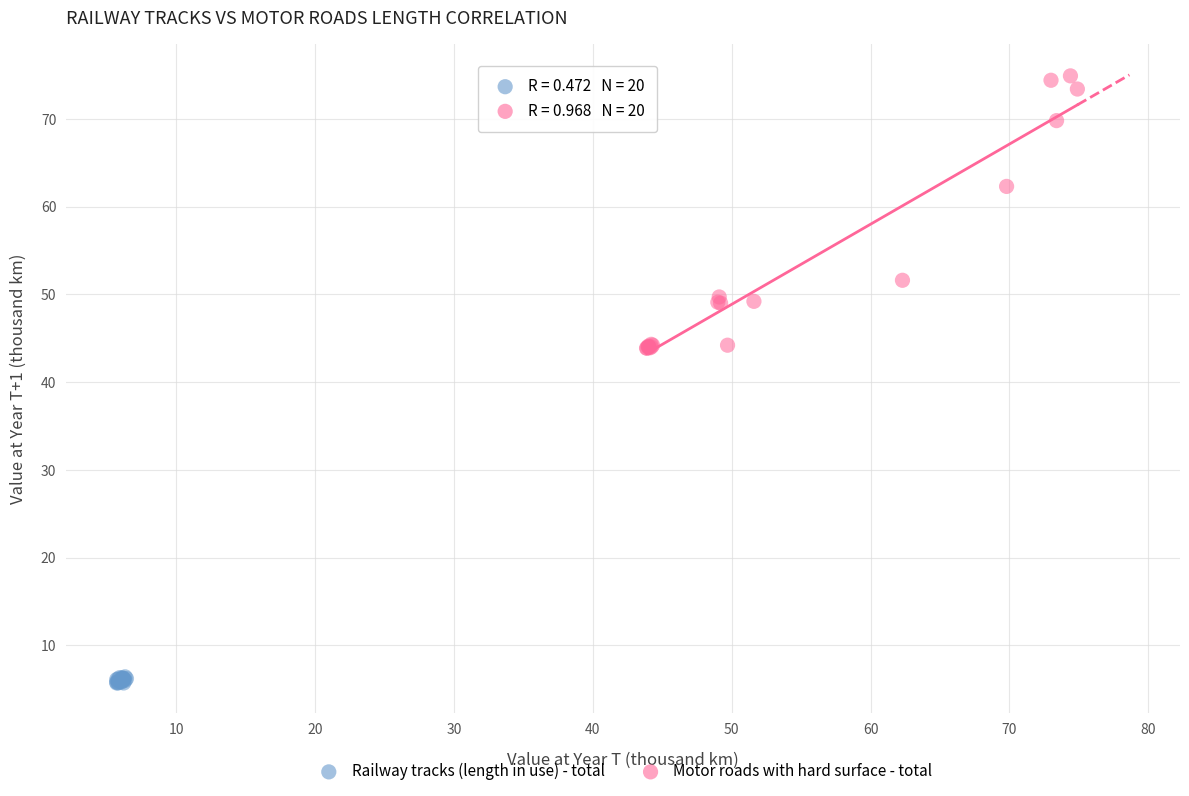

Which series contains the lowest Y value?

Railway tracks (length in use) - total